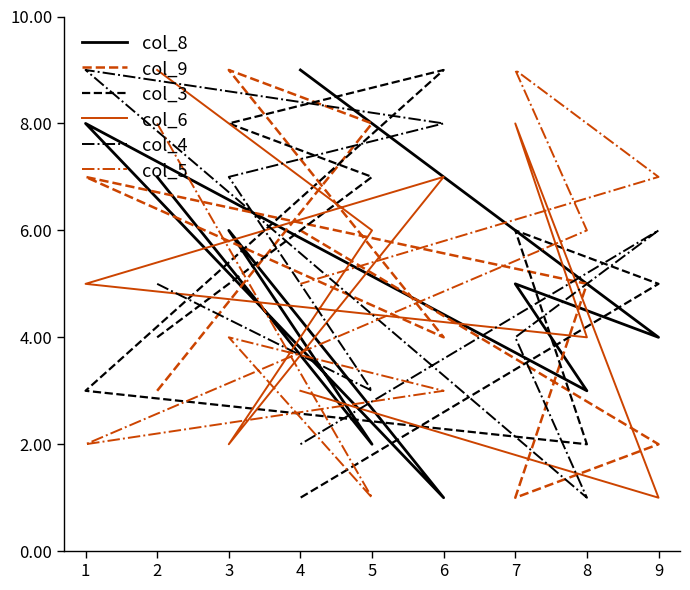

How many interior local peaks does the col_9 series have?

2